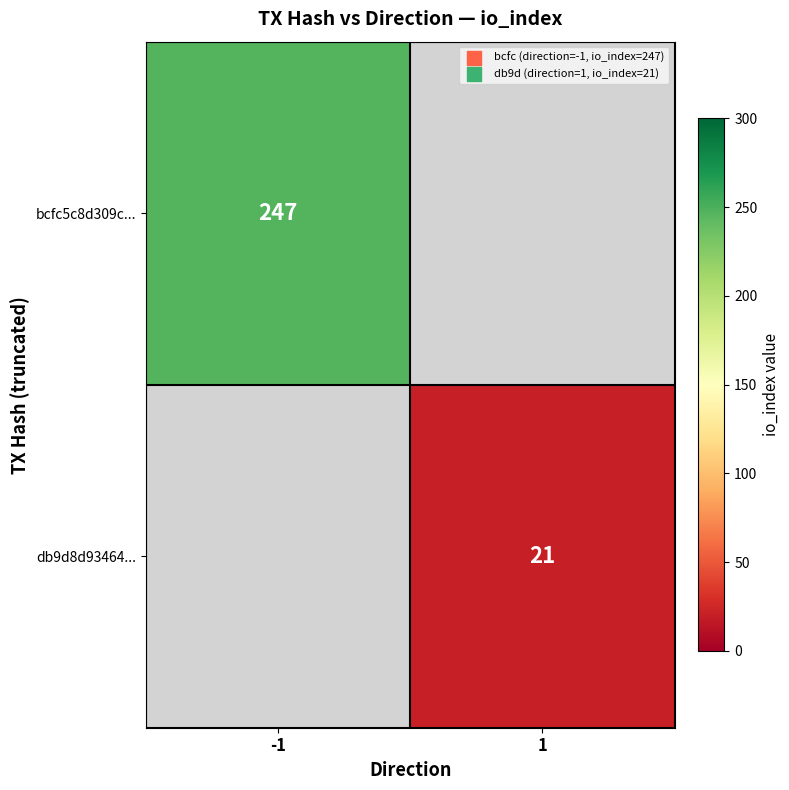

The value of bcfc5c8d309c... at -1 is 415. True or false?

False